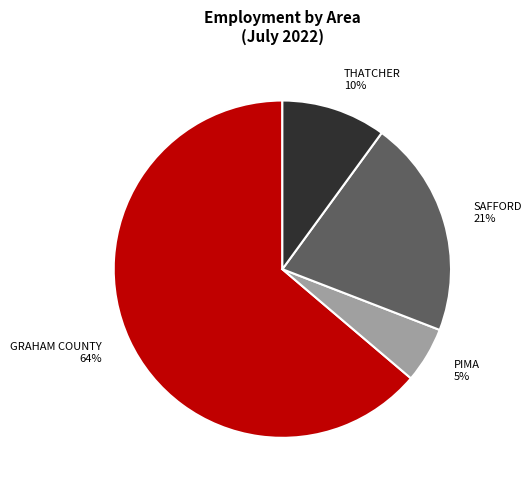

Between SAFFORD 21% and THATCHER 10%, which is larger?

SAFFORD 21%